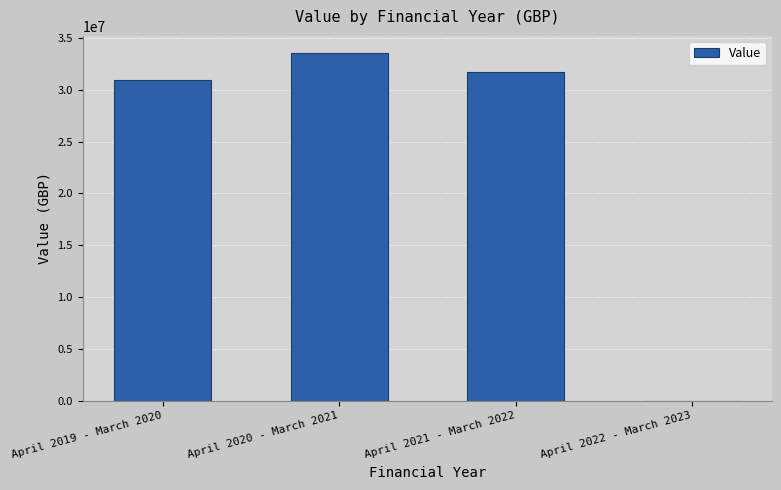

What is the difference between the values at April 2020 - March 2021 and April 2022 - March 2023?

33510767